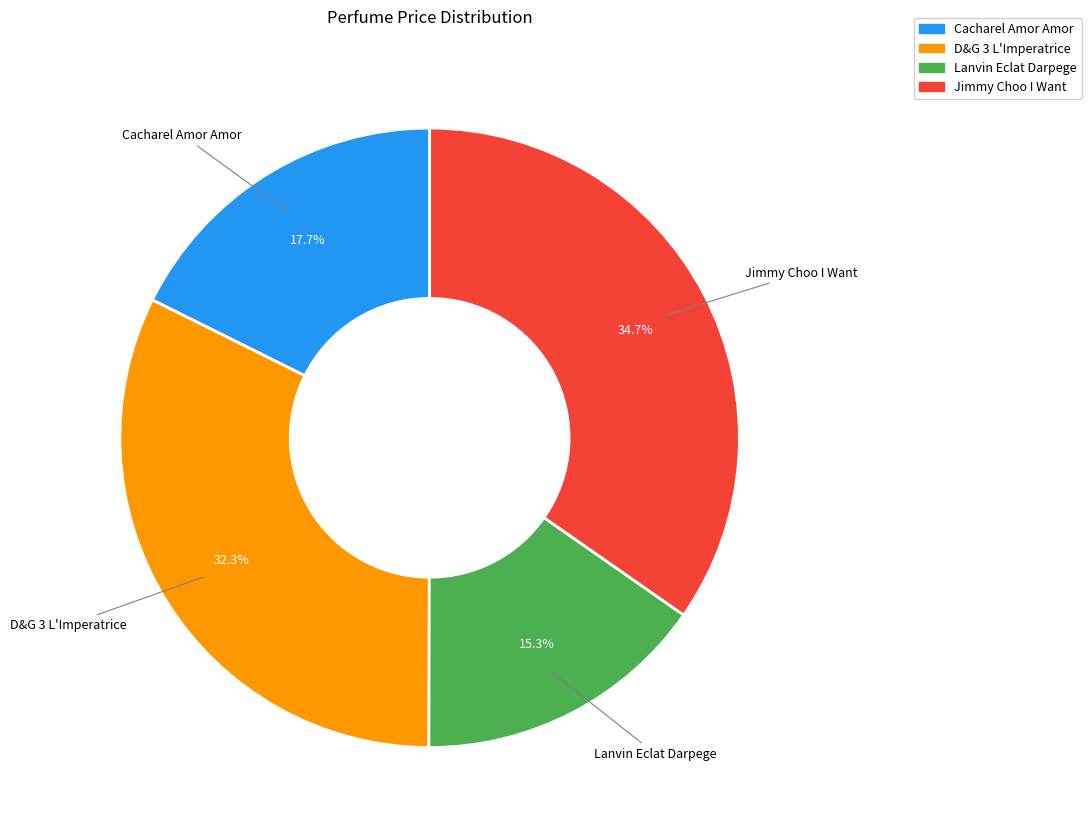

Is there a majority slice in this chart?

No